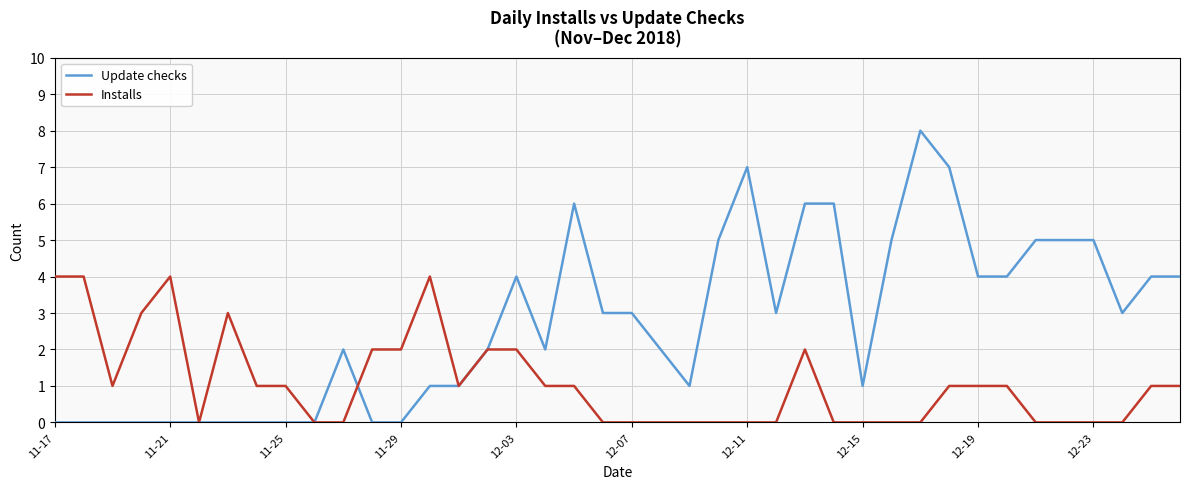

How many values in the Update checks series are below 3?

20